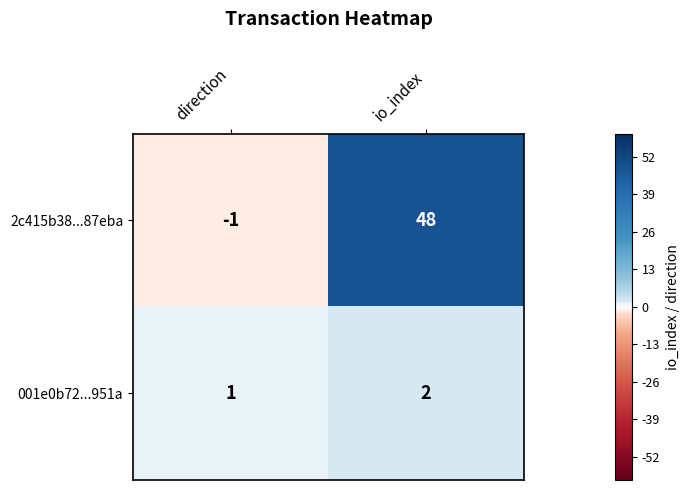

What is the sum of the 001e0b72...951a values at direction and io_index?

3